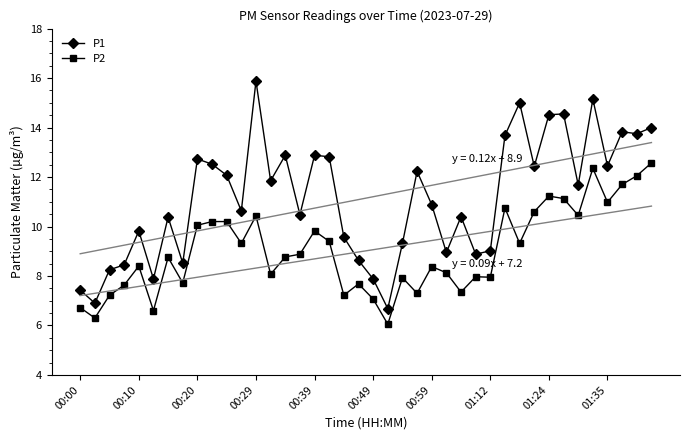

What is the maximum value for P1?

15.9